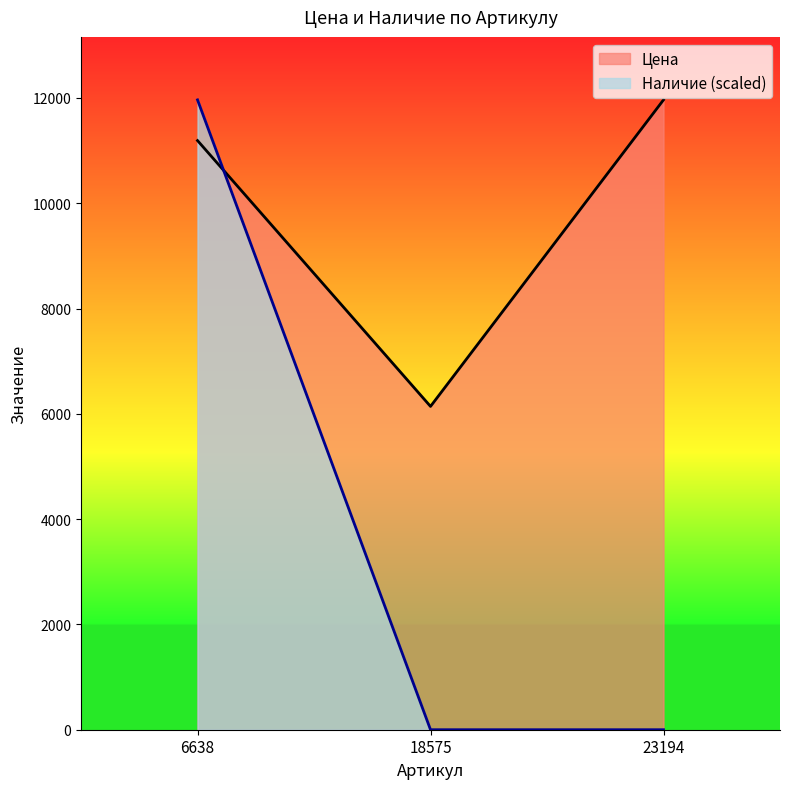

Between 6638 and 23194, which series saw the biggest shift?

Наличие (scaled)